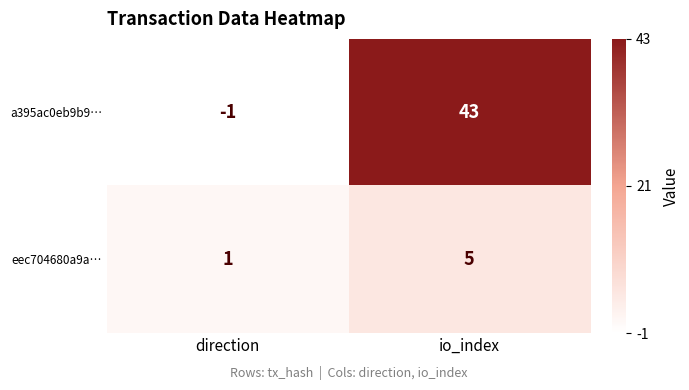

Which series changed the most between direction and io_index?

a395ac0eb9b9…